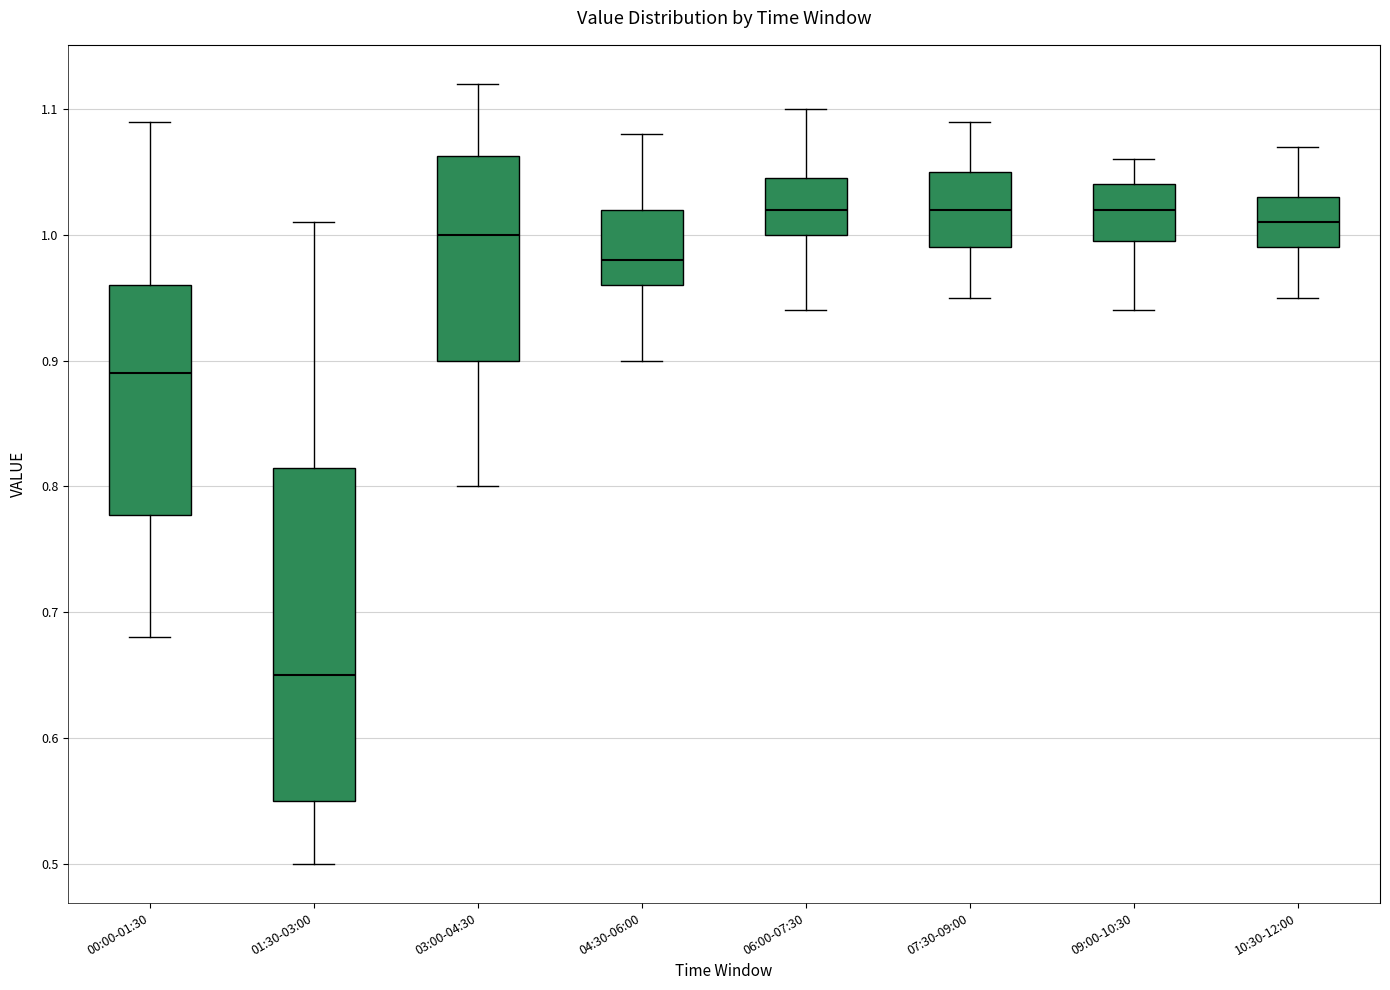

Reading left to right, transcribe this box plot: for each box, give where its median line is, the range the box spans, and where its two whiskers end, as read against the y-axis. The values are not printed on the chart, so give them approximately, as read against the axis.

00:00-01:30: median 0.89, box 0.78 to 0.96, whiskers 0.68 to 1.09
01:30-03:00: median 0.65, box 0.55 to 0.82, whiskers 0.50 to 1.01
03:00-04:30: median 1.00, box 0.90 to 1.06, whiskers 0.80 to 1.12
04:30-06:00: median 0.98, box 0.96 to 1.02, whiskers 0.90 to 1.08
06:00-07:30: median 1.02, box 1.00 to 1.05, whiskers 0.94 to 1.10
07:30-09:00: median 1.02, box 0.99 to 1.05, whiskers 0.95 to 1.09
09:00-10:30: median 1.02, box 1.00 to 1.04, whiskers 0.94 to 1.06
10:30-12:00: median 1.01, box 0.99 to 1.03, whiskers 0.95 to 1.07